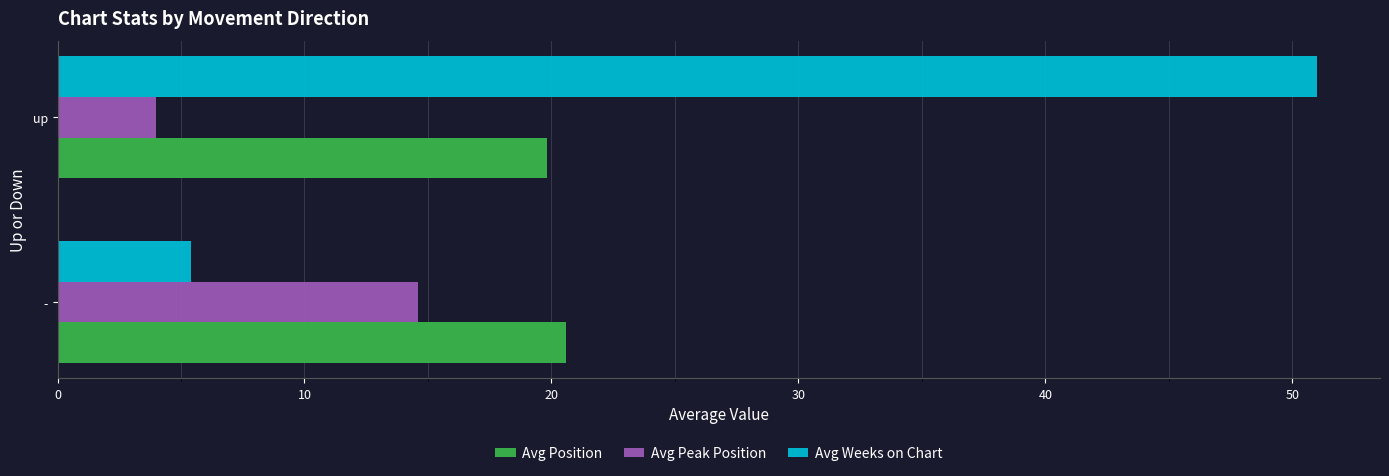

What is the average value of the Avg Peak Position series?

9.3